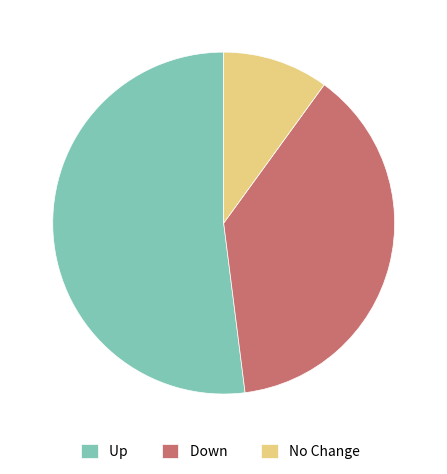

Rank the categories by value from highest to lowest.

Up, Down, No Change